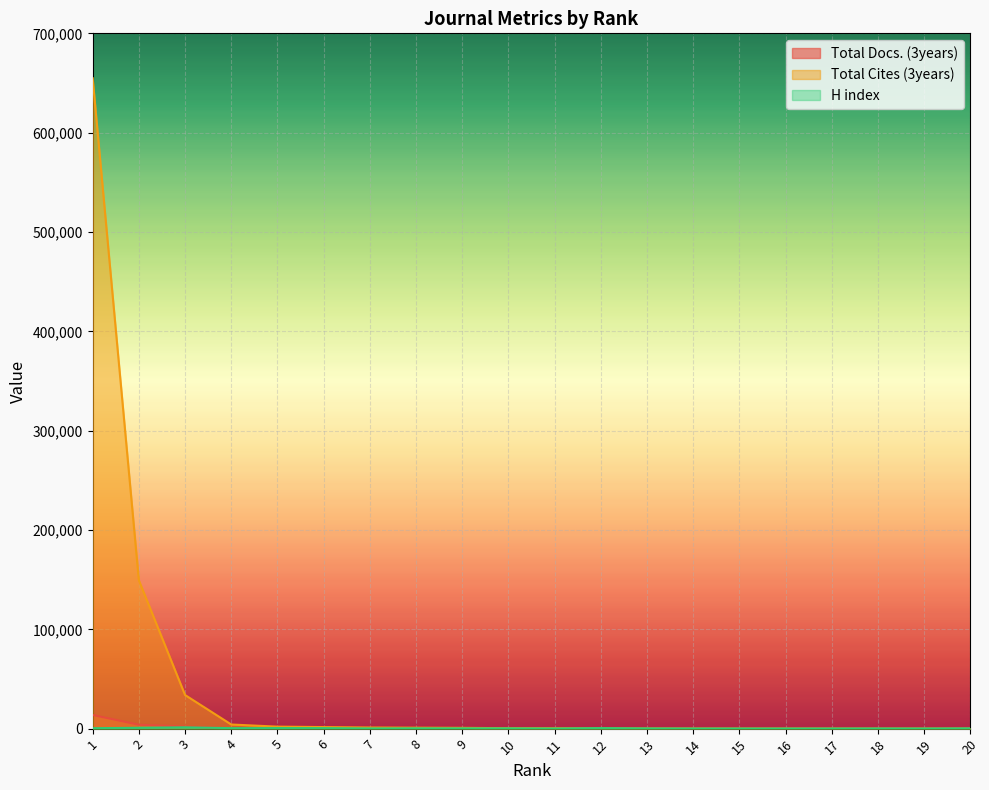

How many lines are shown in the chart?

3